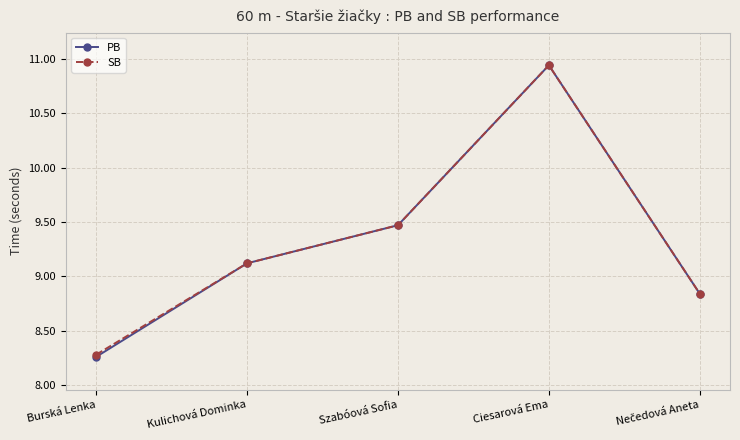

How many data points in SB are above 9?

3